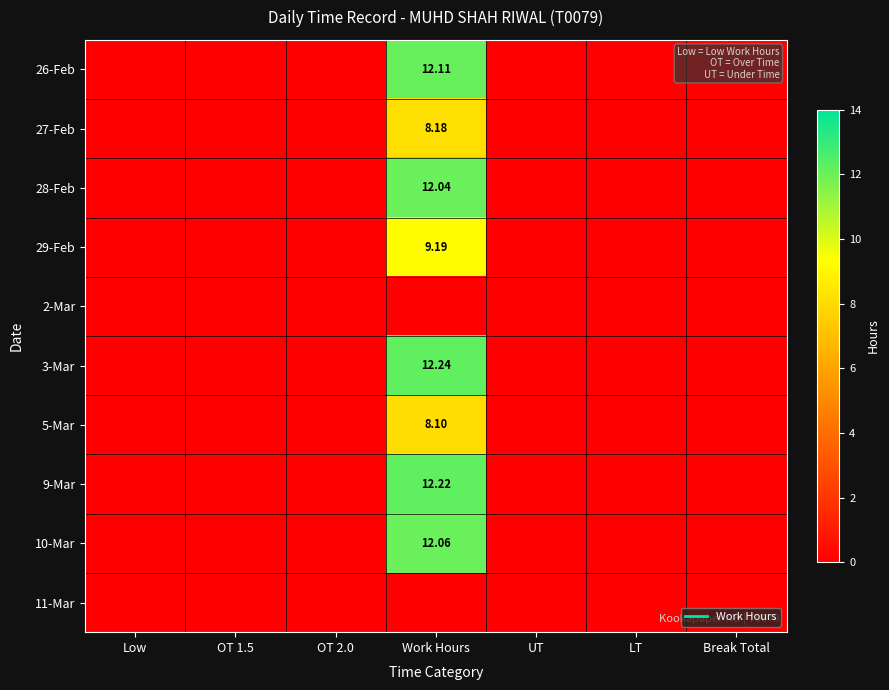

How many data points does each series have?

7